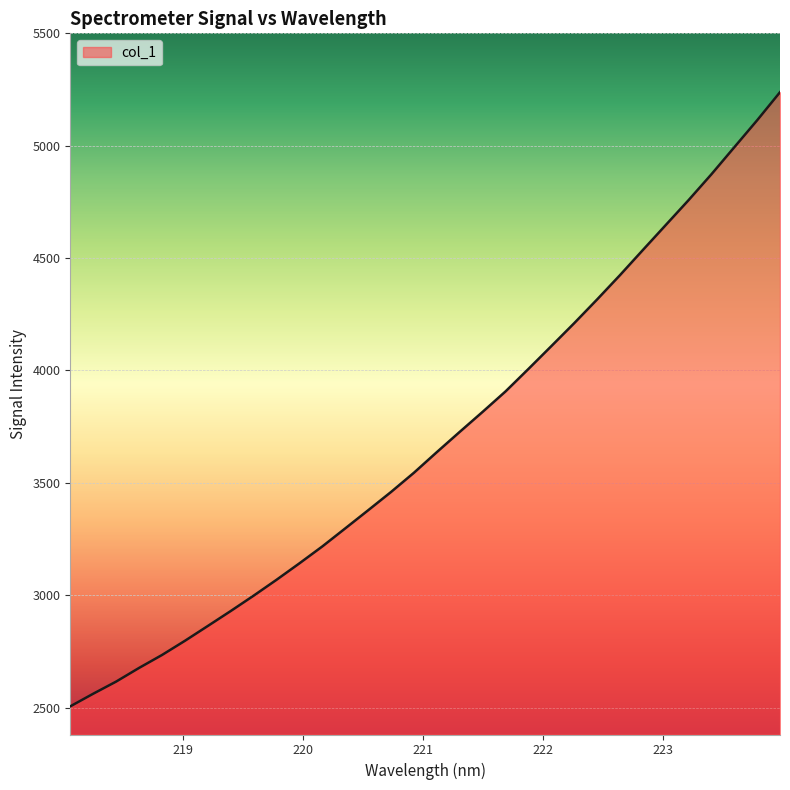

What is the greatest value displayed?

5238.3